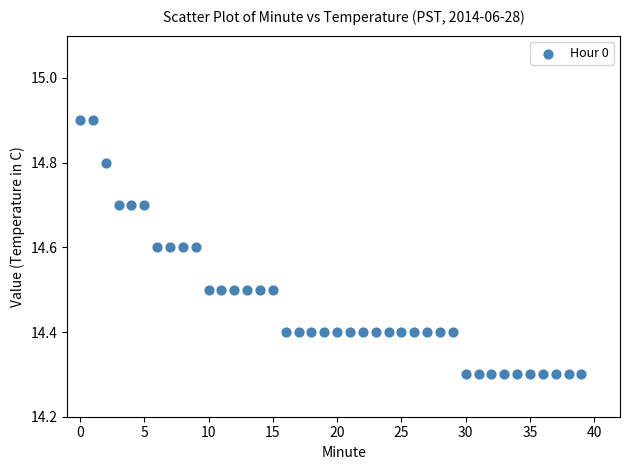

What is the range of Y values (max minus min)?

0.6